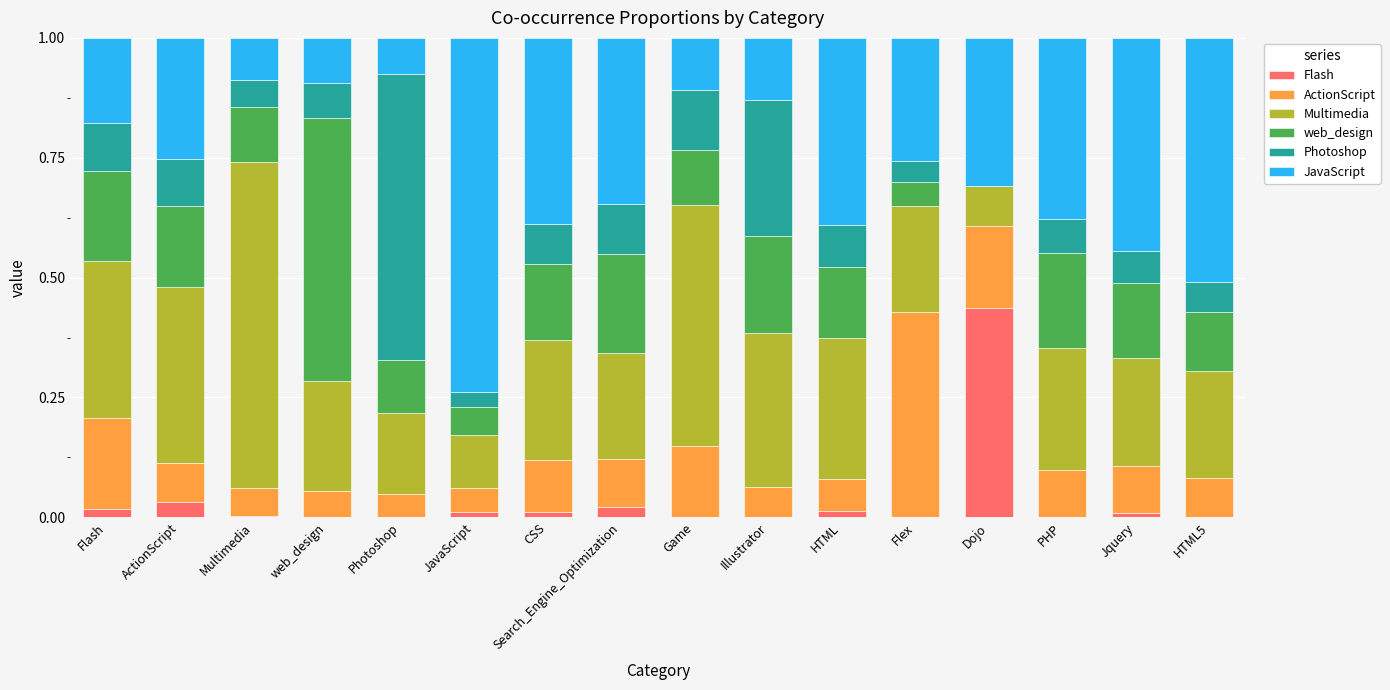

What is the total value across all series at Photoshop?

1.0